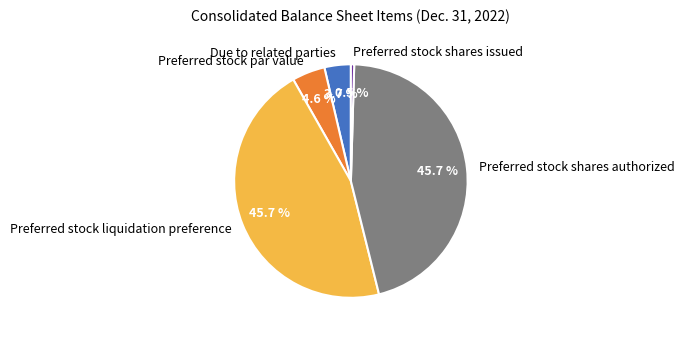

Which category has the smallest portion of the pie?

Preferred stock shares issued